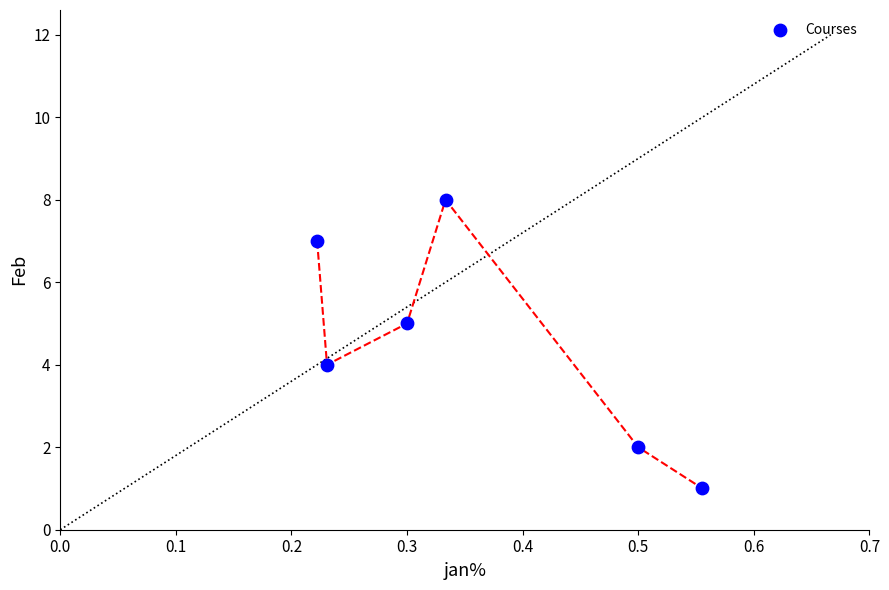

What is the range of Y values (max minus min)?

7